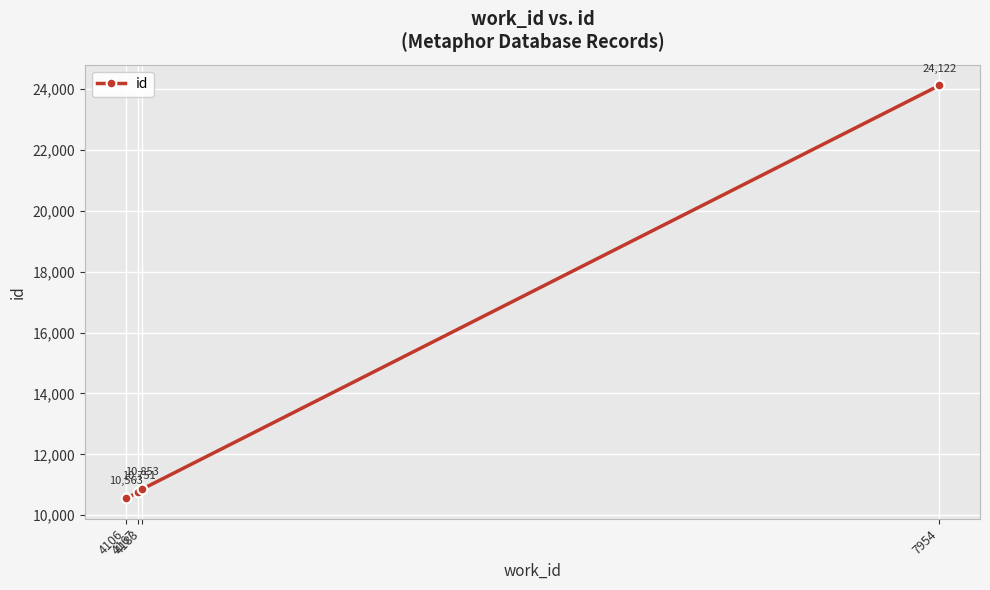

Reading right to left, list all the values displayed in this chart.

24122	10853	10751	10563